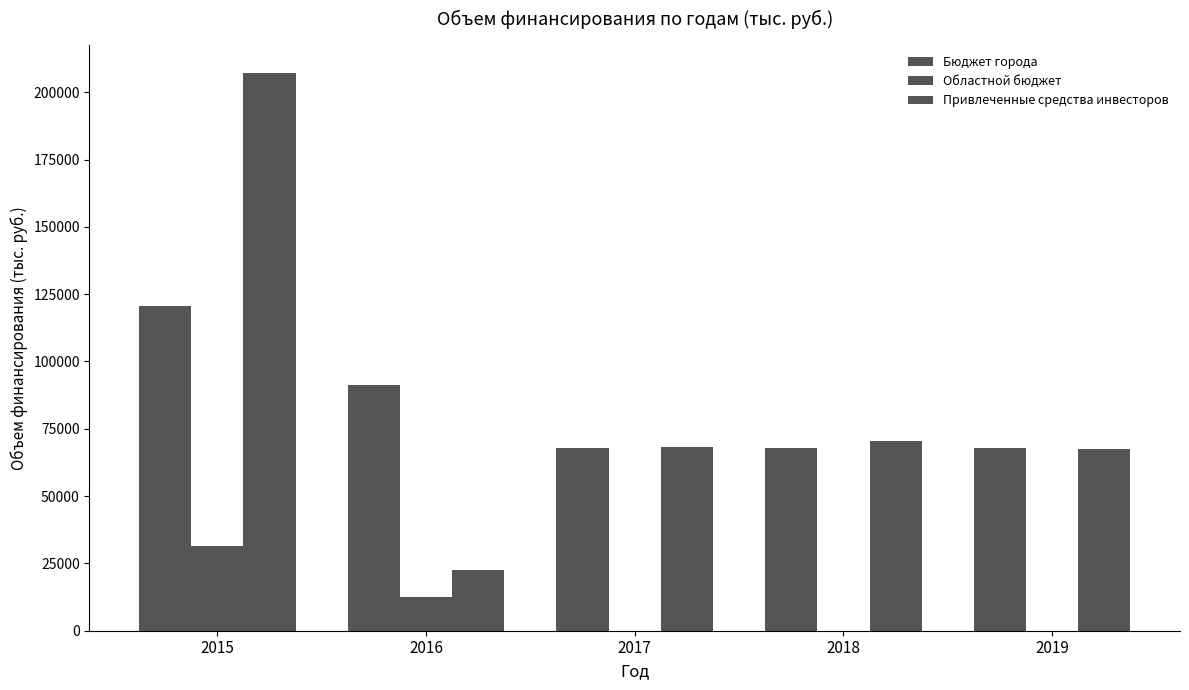

Are the bars horizontal?

No